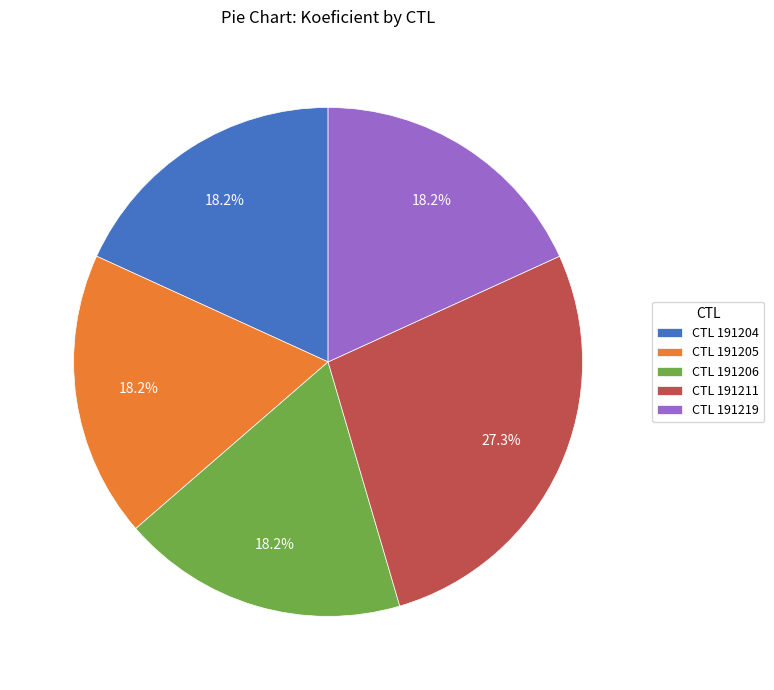

How many slices are in this pie chart?

5